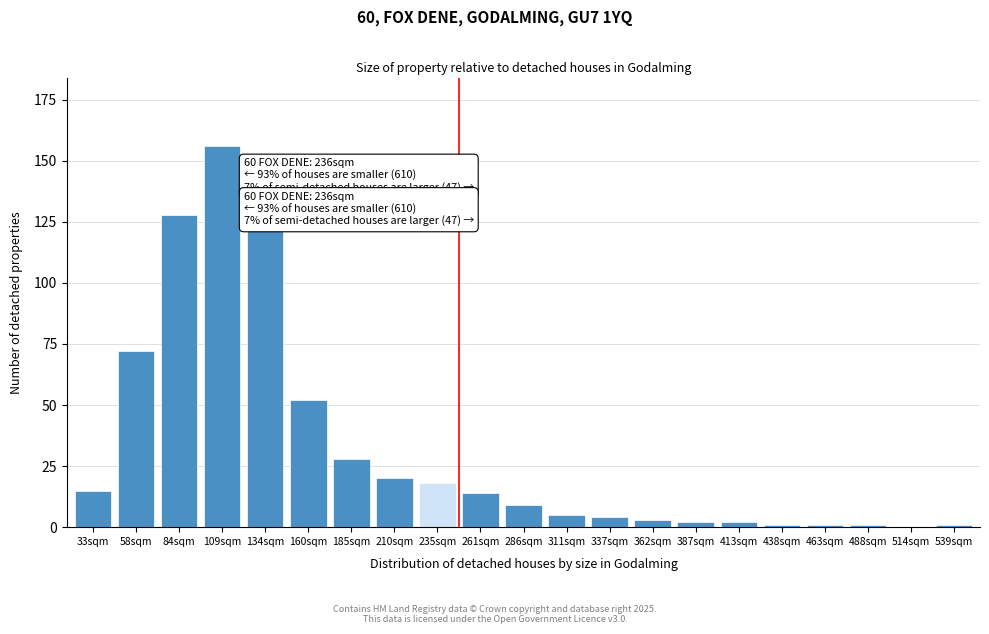

Reading right to left, list all the values displayed in this chart.

539sqm=1	514sqm=0	488sqm=1	463sqm=1	438sqm=1	413sqm=2	387sqm=2	362sqm=3	337sqm=4	311sqm=5	286sqm=9	261sqm=14	235sqm=18	210sqm=20	185sqm=28	160sqm=52	134sqm=122	109sqm=156	84sqm=128	58sqm=72	33sqm=15